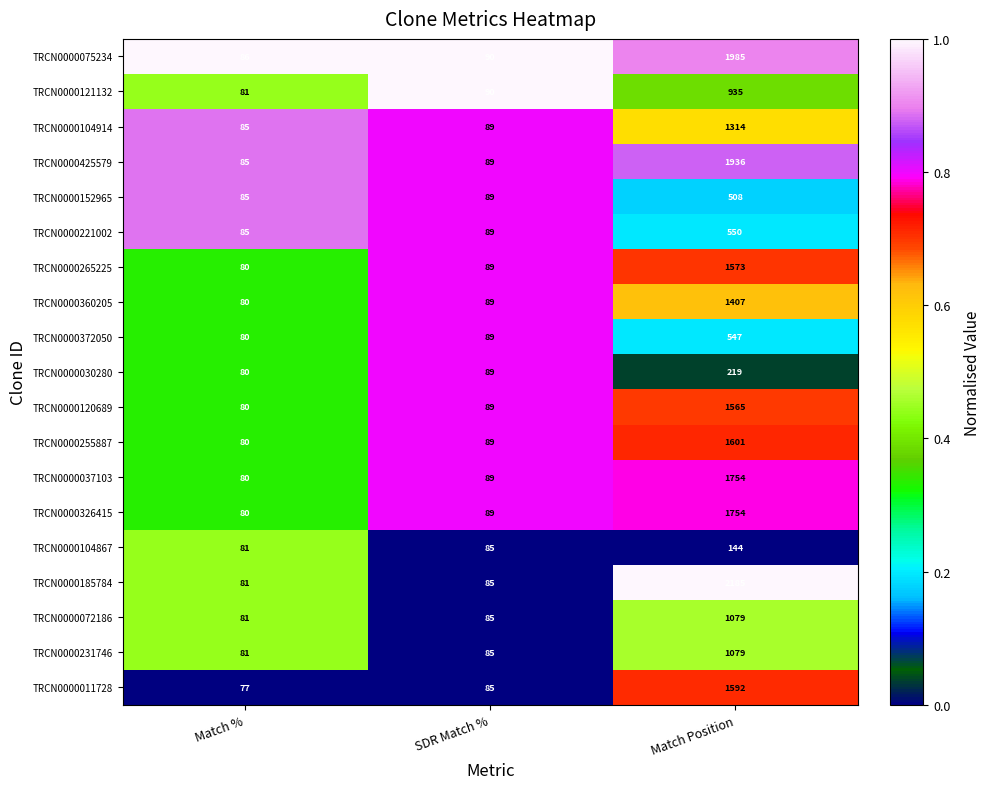

Rank the categories by TRCN0000231746 value from lowest to highest.

Match %, SDR Match %, Match Position